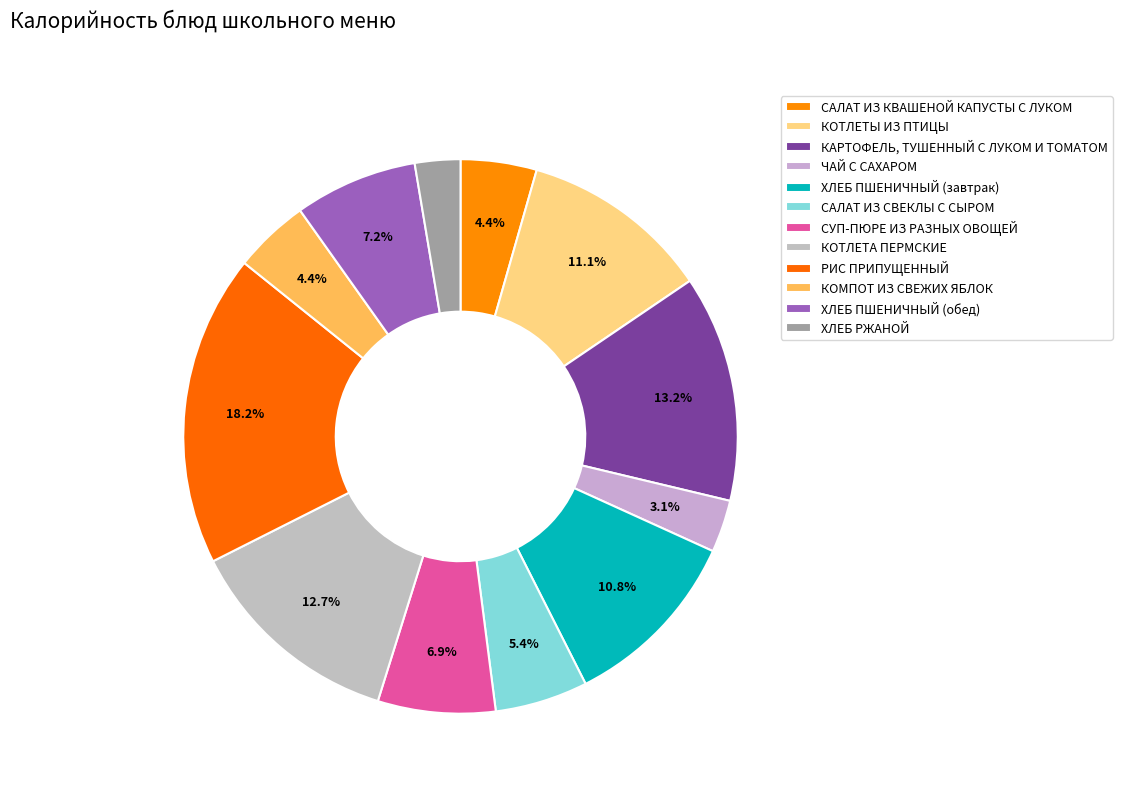

How many slices are in this pie chart?

12